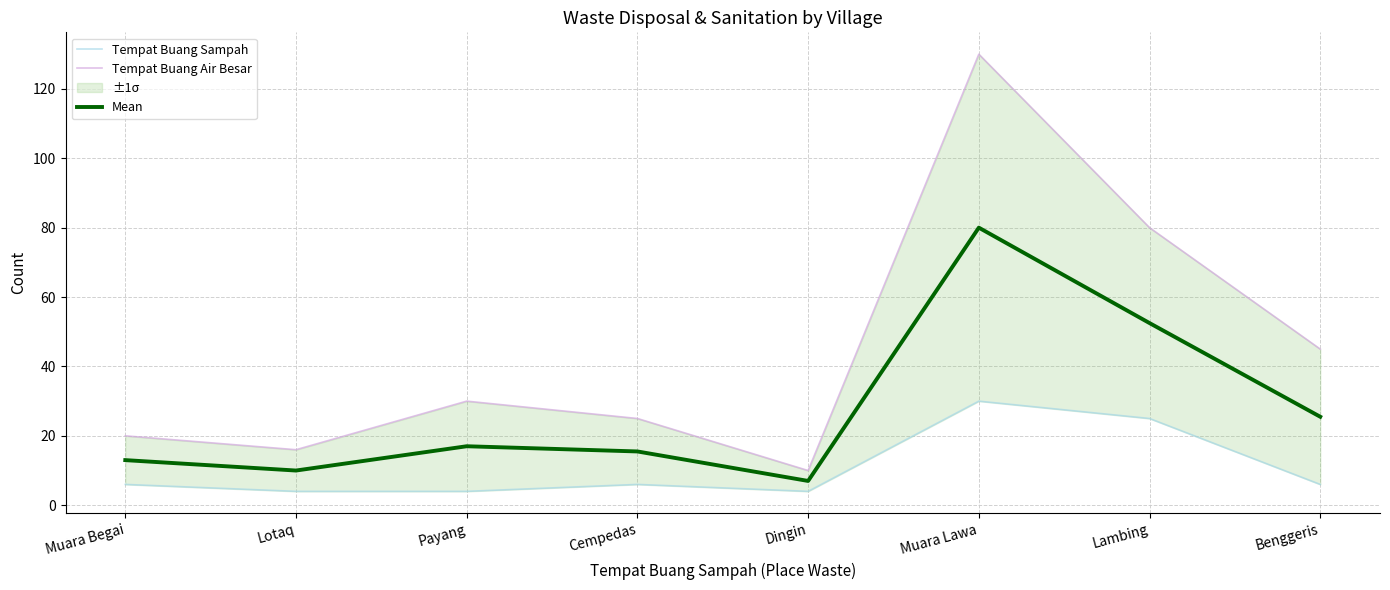

How many distinct data groups are displayed?

3